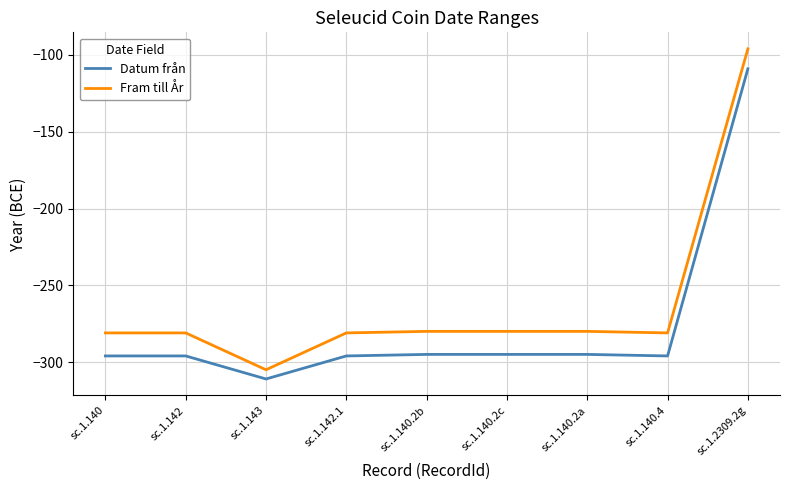

Does the chart display data point markers on the line(s)?

No